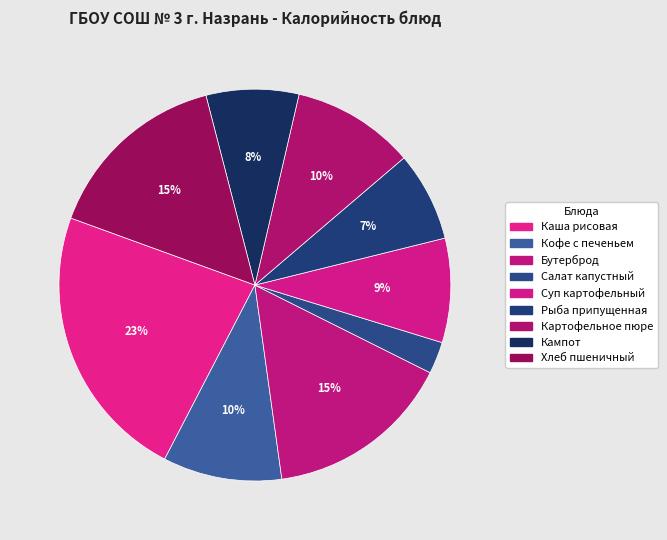

How many slices are in this pie chart?

9